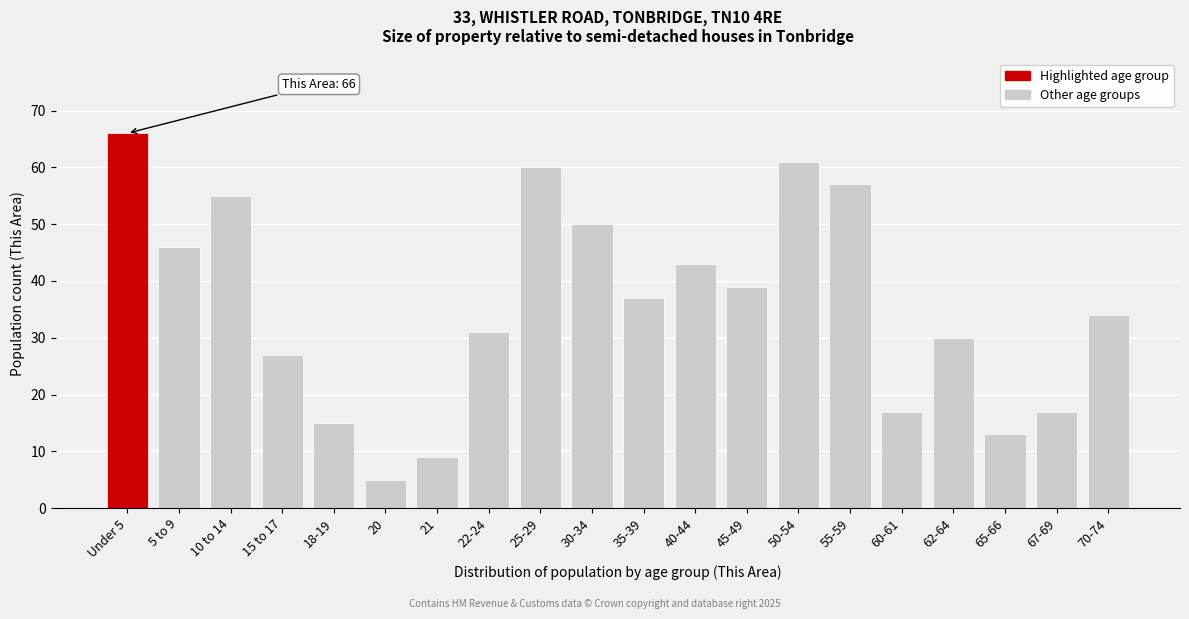

Reading left to right, transcribe all the data shown in this chart.

66	46	55	27	15	5	9	31	60	50	37	43	39	61	57	17	30	13	17	34